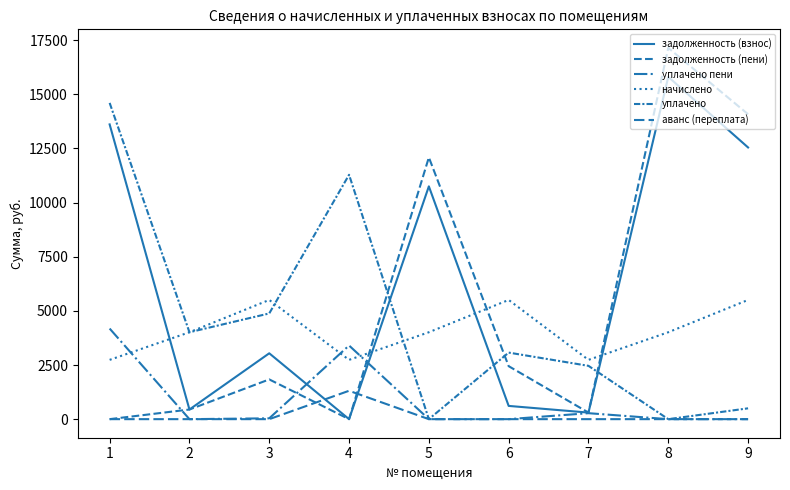

What is the sum of all начислено values?

36767.2